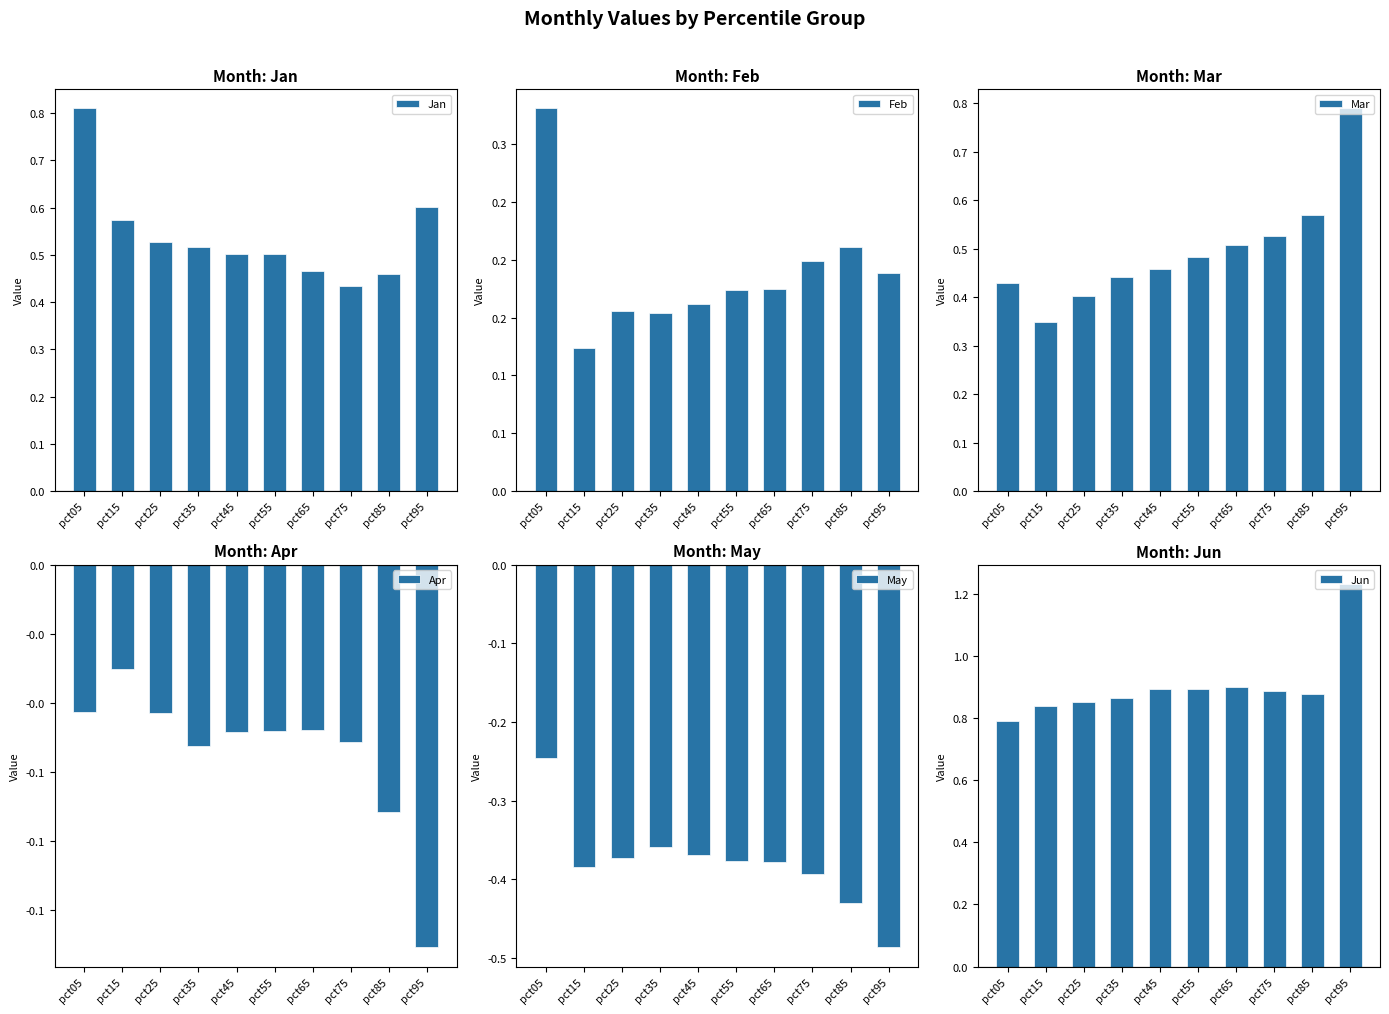

Which series has the largest total across all categories?

Jun